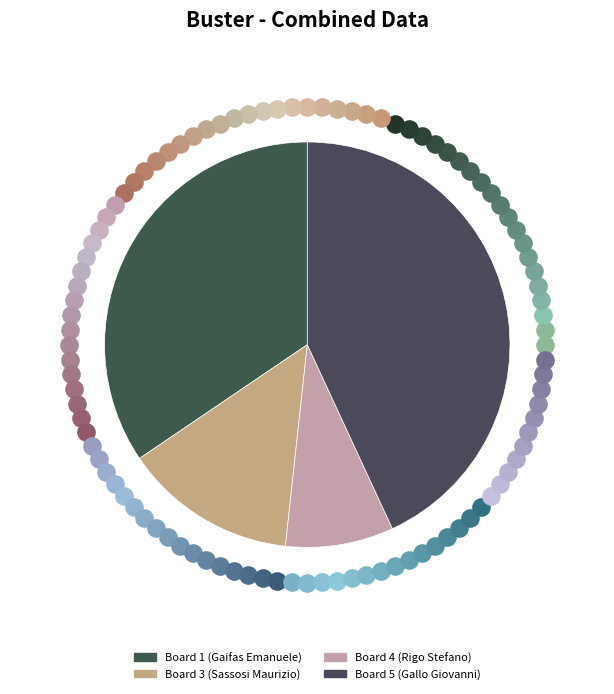

Does Board 4 (Rigo Stefano) represent more than half of the total?

No